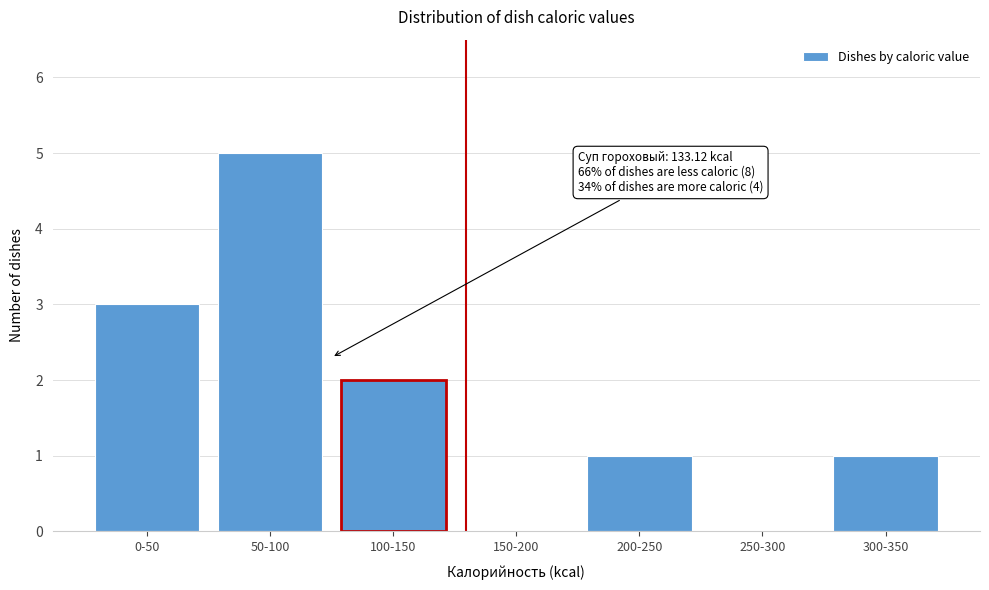

Reading left to right, what are all the values shown in this chart?

0-50=3	50-100=5	100-150=2	150-200=0	200-250=1	250-300=0	300-350=1